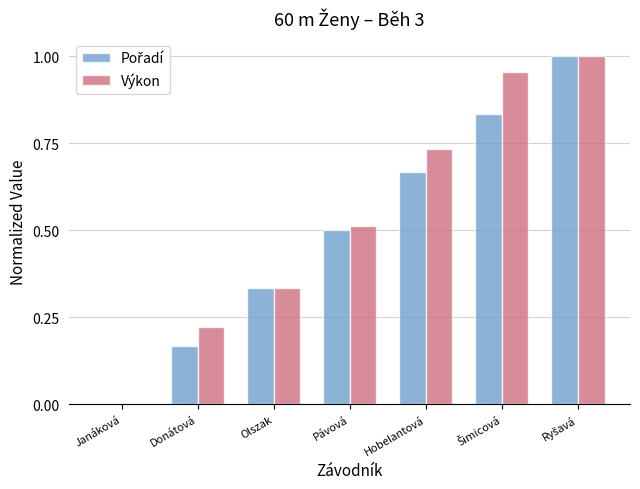

What is the sum of the Výkon values at Donátová and Olszak?

0.6